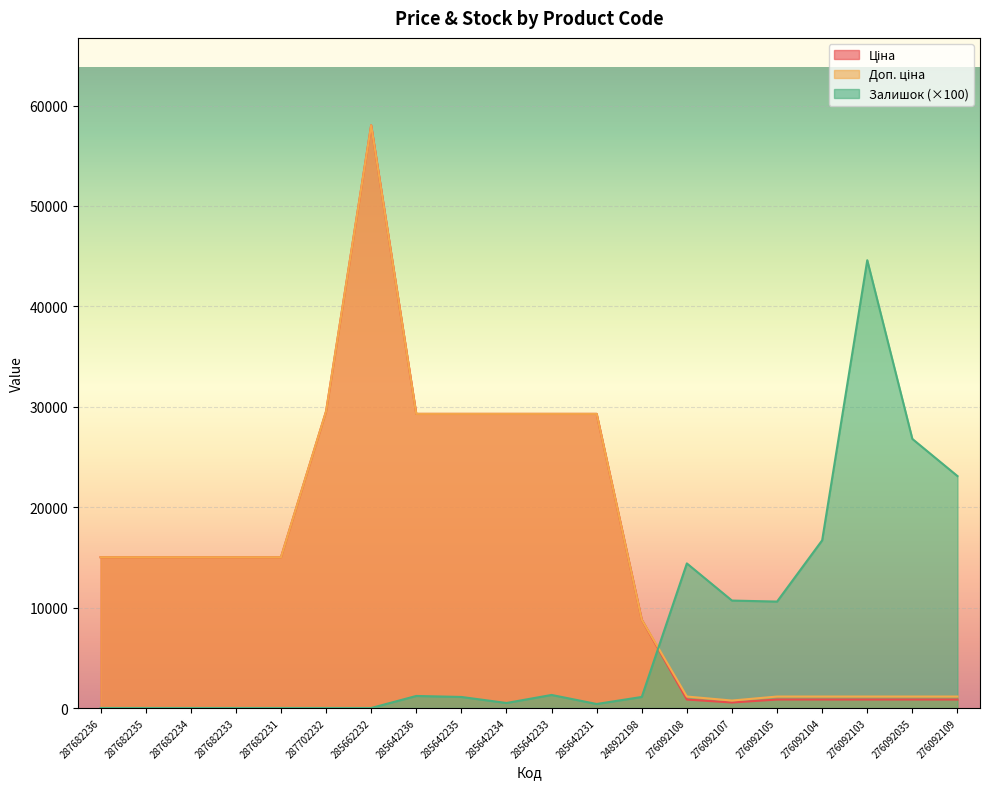

How many interior local peaks does the Ціна series have?

1